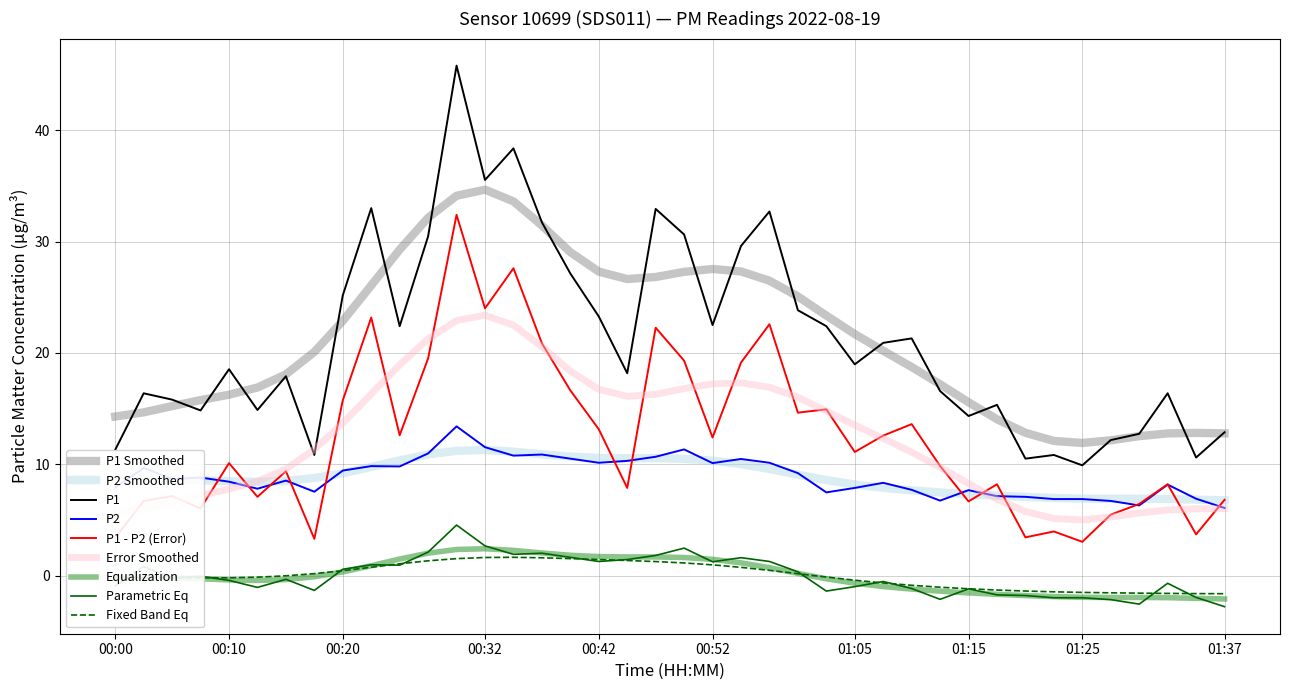

At which category does P1 reach its first local valley?

00:08